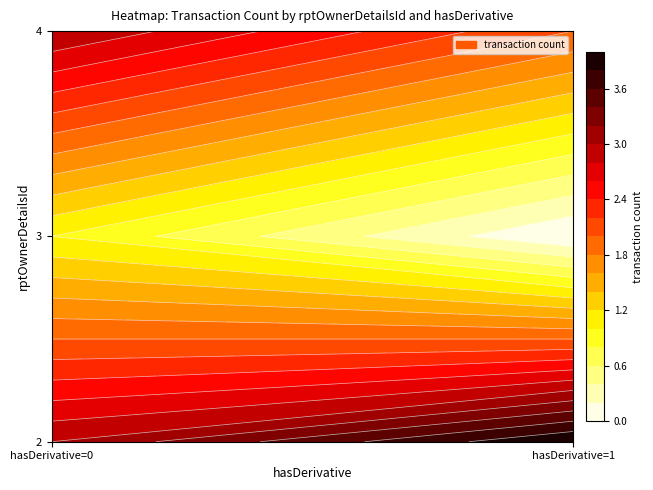

At how many categories does at least one series exceed 1?

2